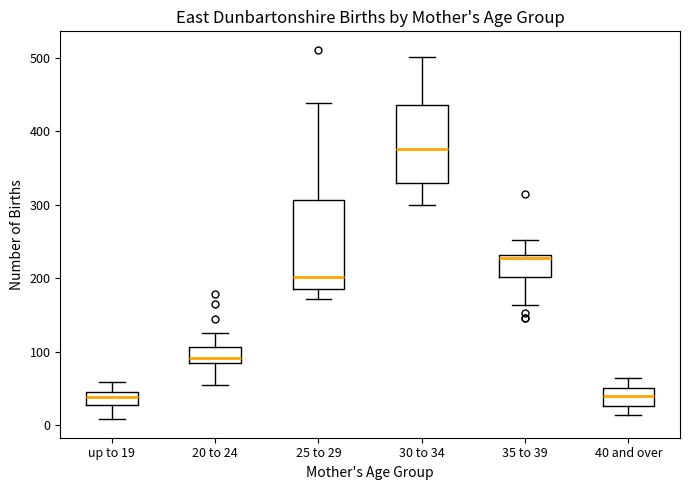

Reading left to right, transcribe this box plot: for each box, give where its median line is, the range the box spans, and where its two whiskers end, as read against the y-axis. The values are not printed on the chart, so give them approximately, as read against the axis.

up to 19: median 40, box 30 to 50, whiskers 10 to 60
20 to 24: median 90 (just above the box's lower edge), box 90 to 110, whiskers 50 to 130
25 to 29: median 200, box 190 to 310, whiskers 170 to 440
30 to 34: median 380, box 330 to 440, whiskers 300 to 500
35 to 39: median 230 (just below the box's upper edge), box 200 to 230, whiskers 160 to 250
40 and over: median 40, box 30 to 50, whiskers 10 to 60